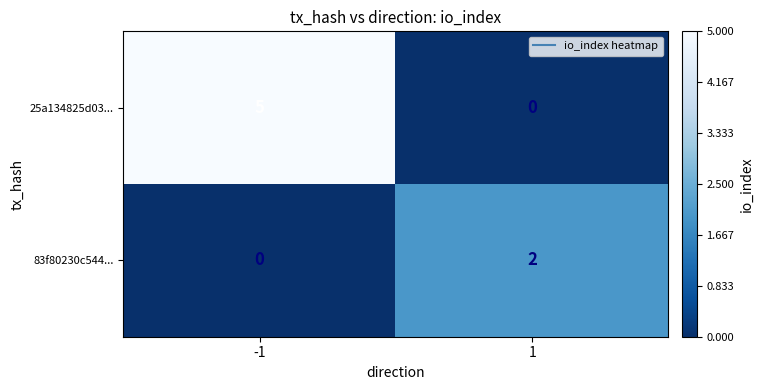

What is the total value across all series at 1?

2